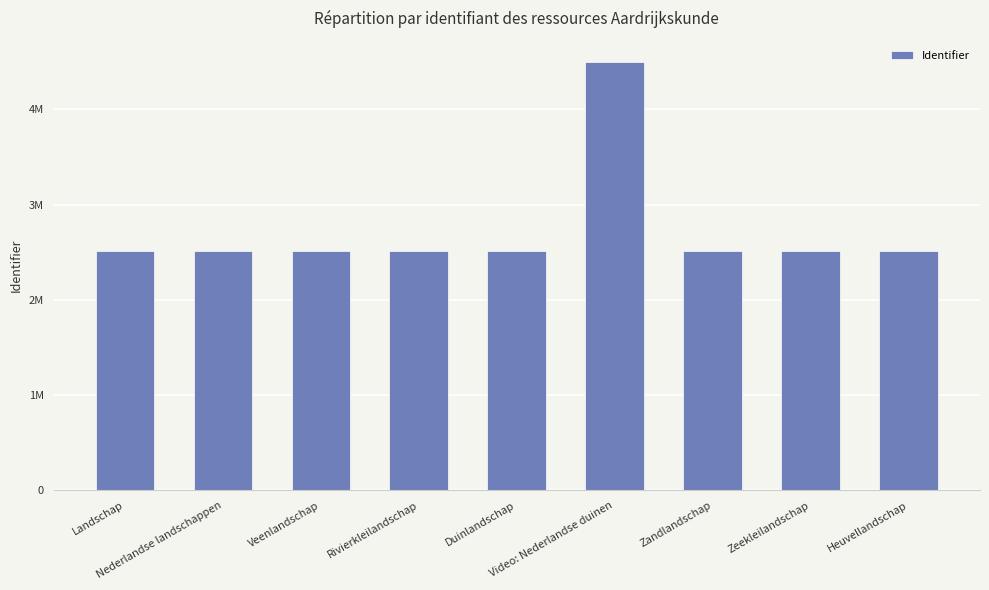

What is the minimum value shown in the chart?

2510642